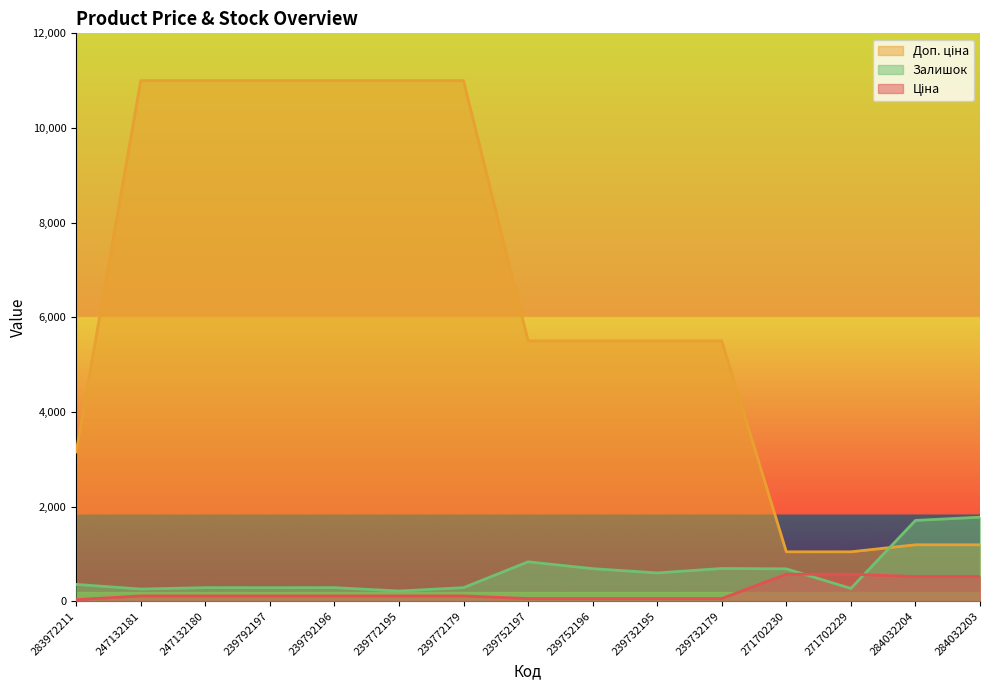

Between 239792197 and 239732179, which series saw the biggest shift?

Доп. ціна